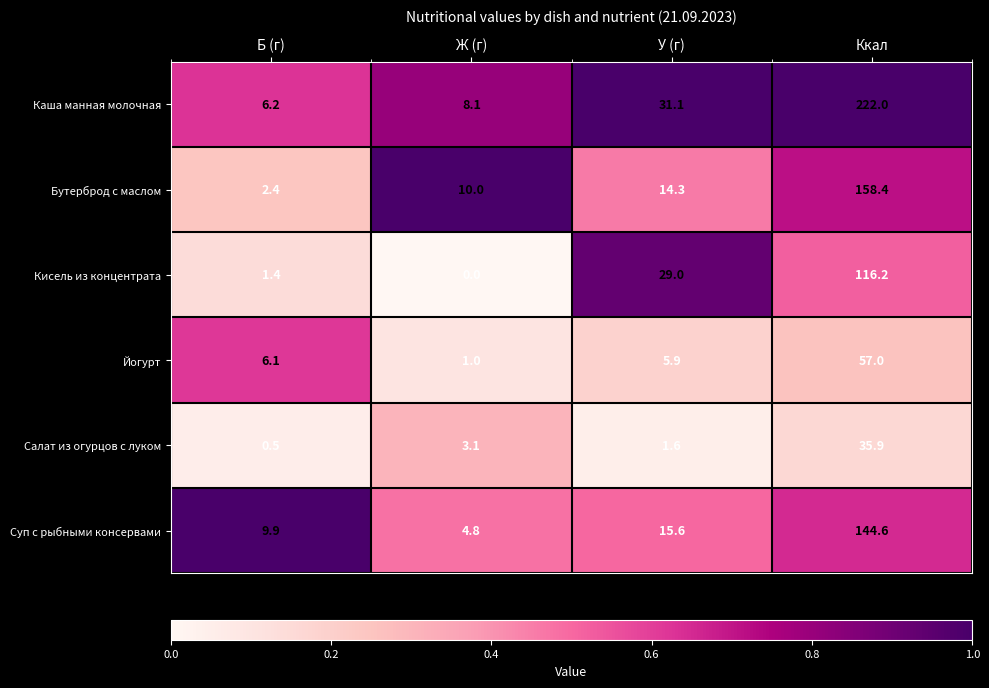

What is the approximate value of Кисель из концентрата at У (г)?

29.0